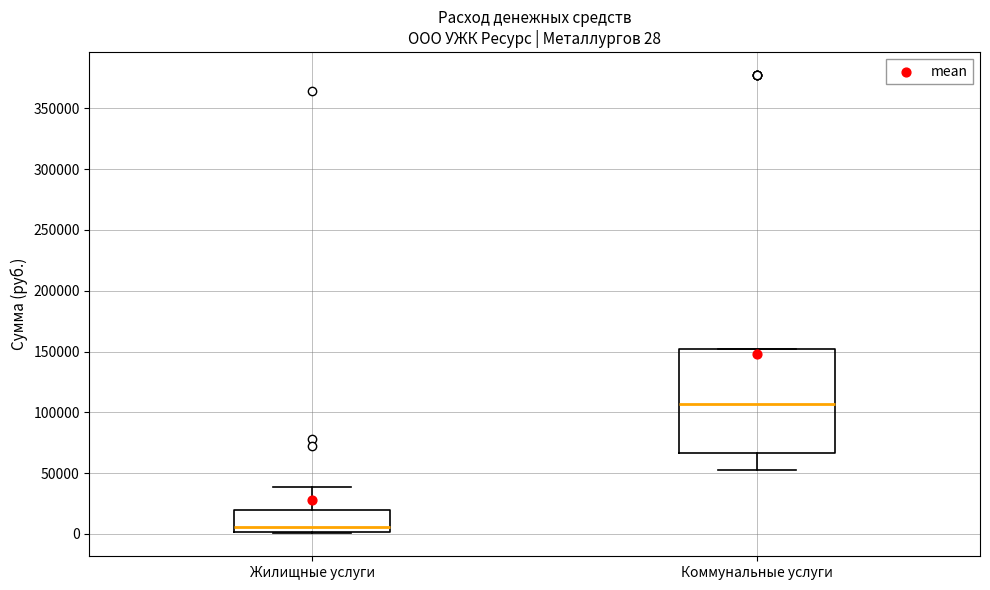

Comparing the boxes themselves (not the whiskers), which one is the tallest?

Коммунальные услуги